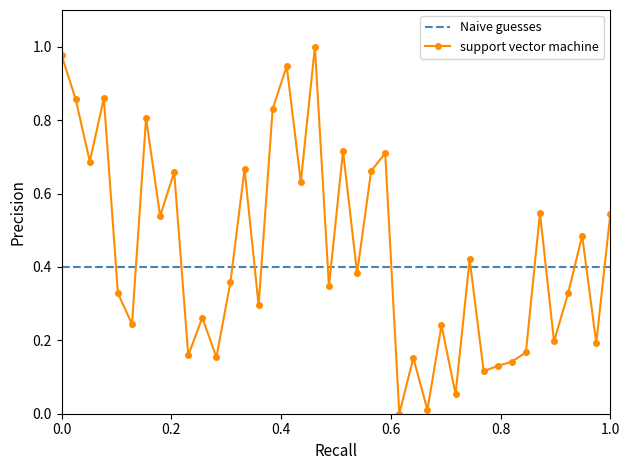

How many interior local valleys (lower than both neighbors) does the data have?

15